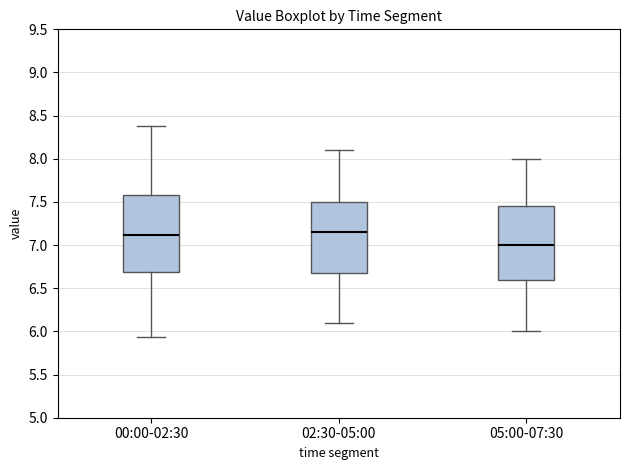

Reading left to right, transcribe this box plot: for each box, give where its median line is, the range the box spans, and where its two whiskers end, as read against the y-axis. The values are not printed on the chart, so give them approximately, as read against the axis.

00:00-02:30: median 7.10, box 6.70 to 7.60, whiskers 5.95 to 8.40
02:30-05:00: median 7.15, box 6.70 to 7.50, whiskers 6.10 to 8.10
05:00-07:30: median 7.00, box 6.60 to 7.45, whiskers 6.00 to 8.00